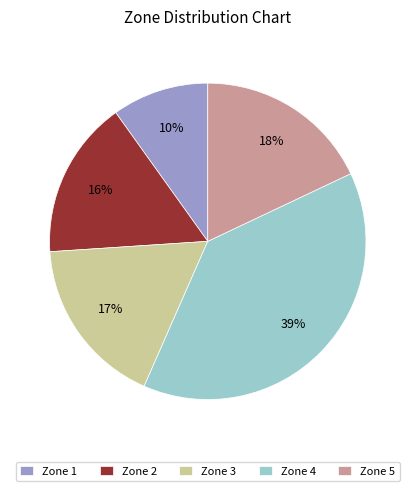

Which has a higher value, Zone 4 or Zone 3?

Zone 4